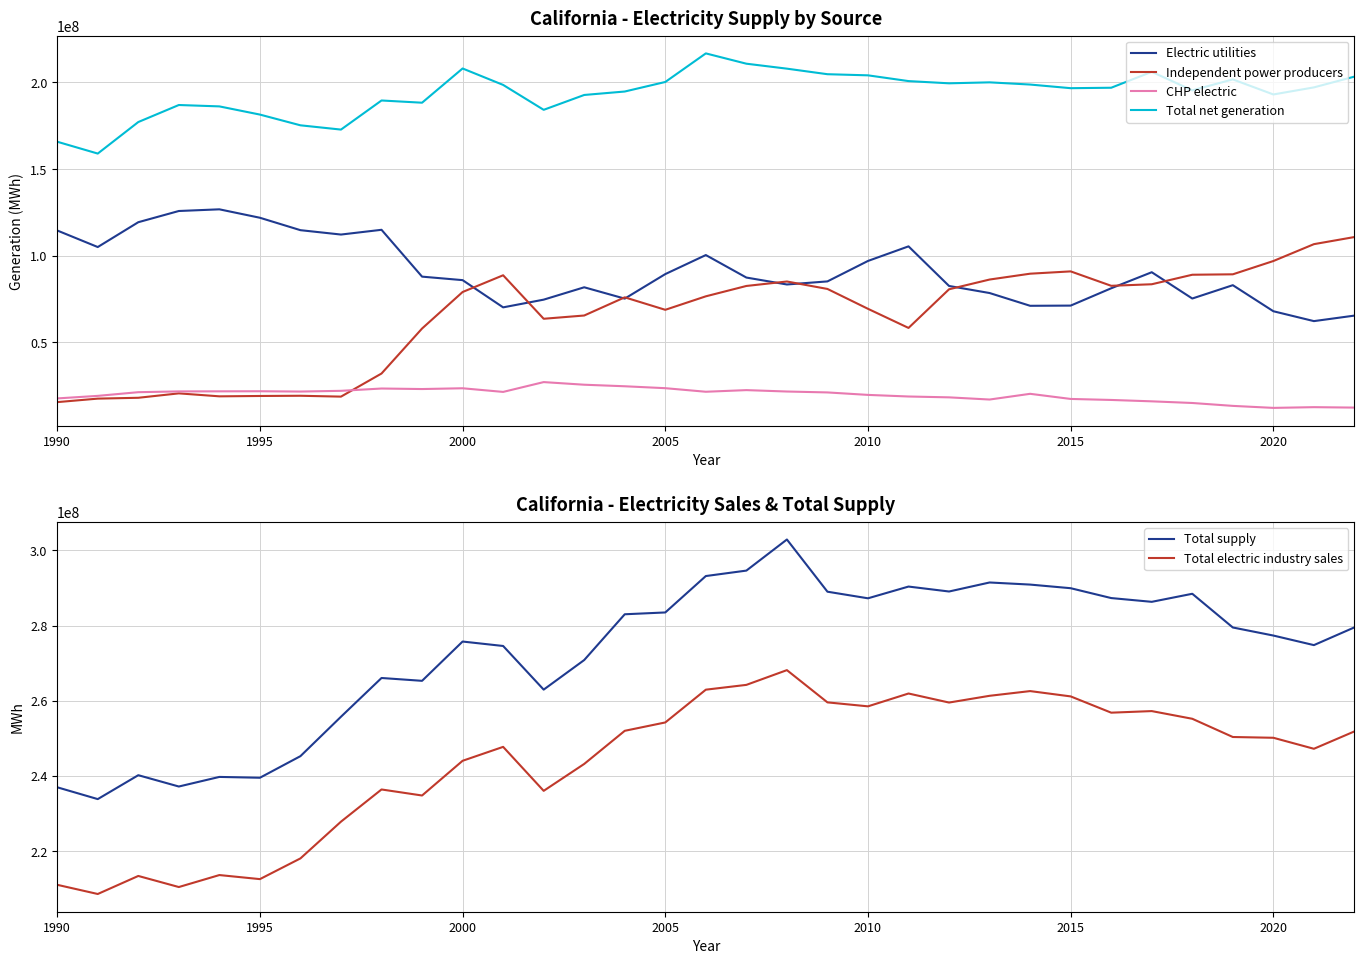

What is the minimum value for Independent power producers?

15407379